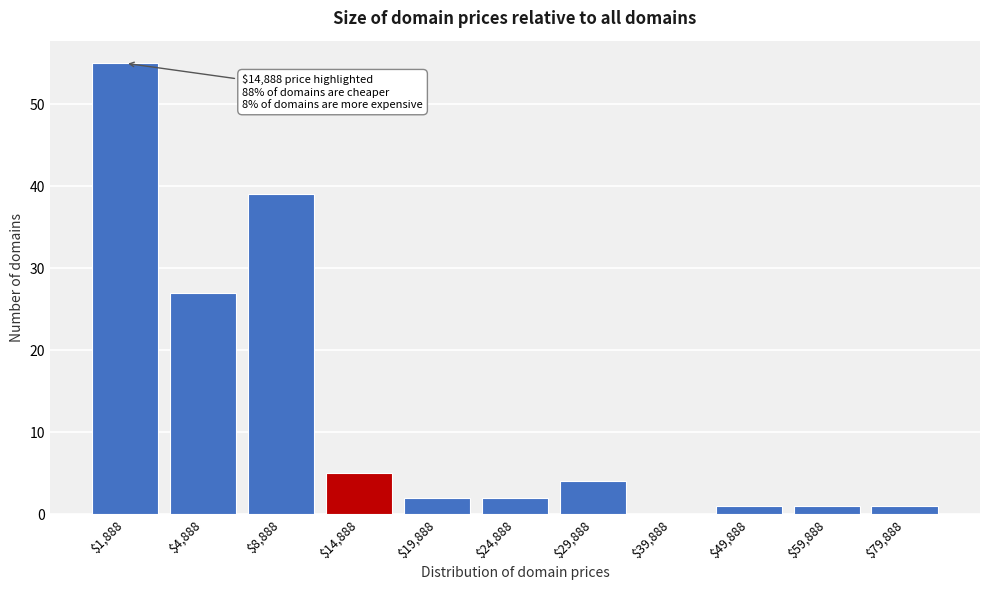

What is the maximum value shown in the chart?

55